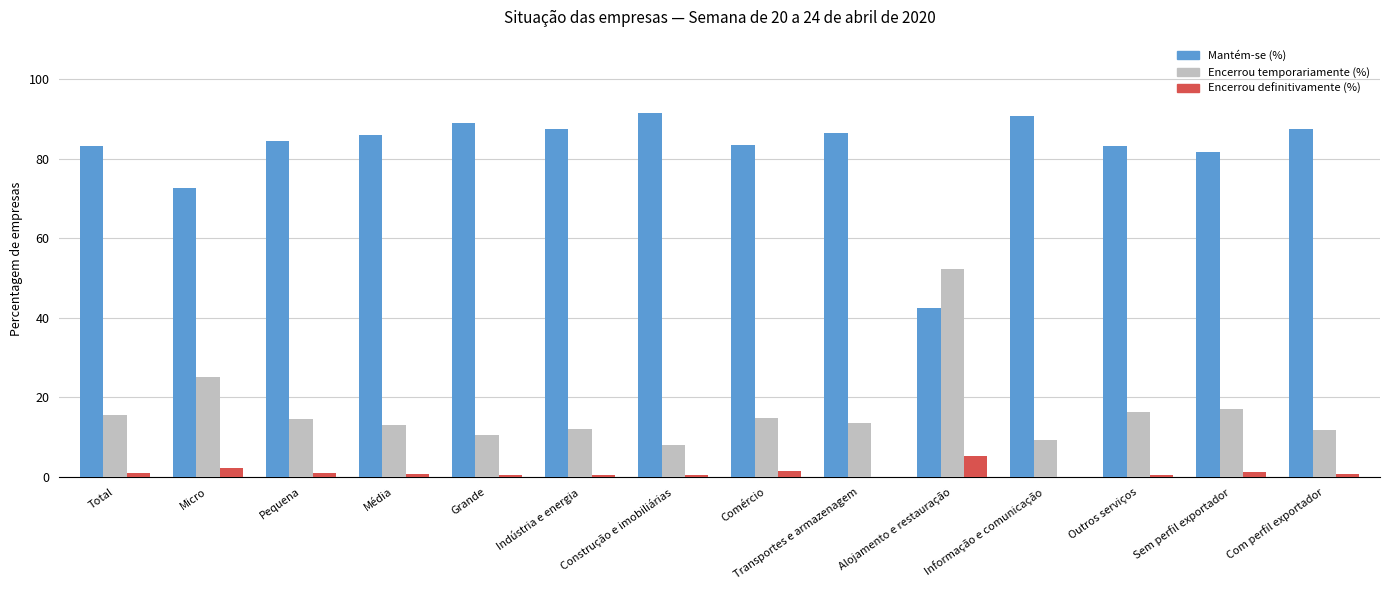

What is the greatest value displayed?

91.5